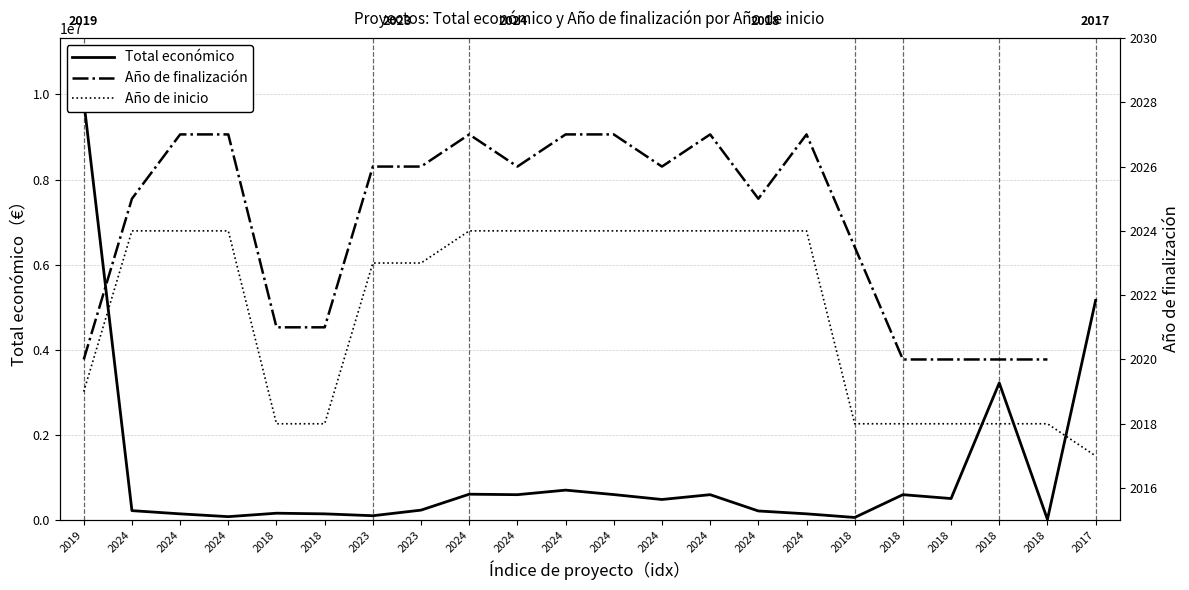

Rank the categories by value from highest to lowest.

2019, 2017, 2018, 2024, 2024, 2024, 2024, 2018, 2024, 2018, 2024, 2023, 2024, 2024, 2018, 2024, 2018, 2024, 2023, 2024, 2018, 2018